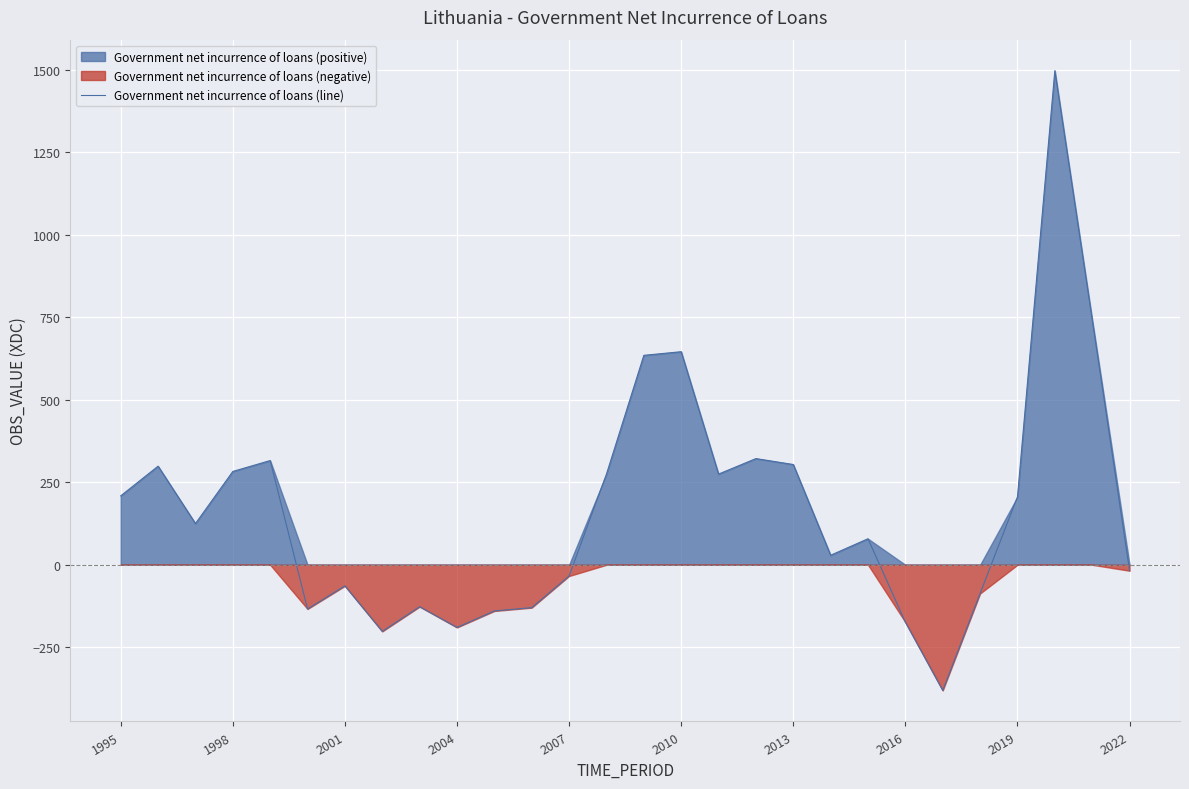

The value of Government net incurrence of loans (line) at 2010 is 411. True or false?

False